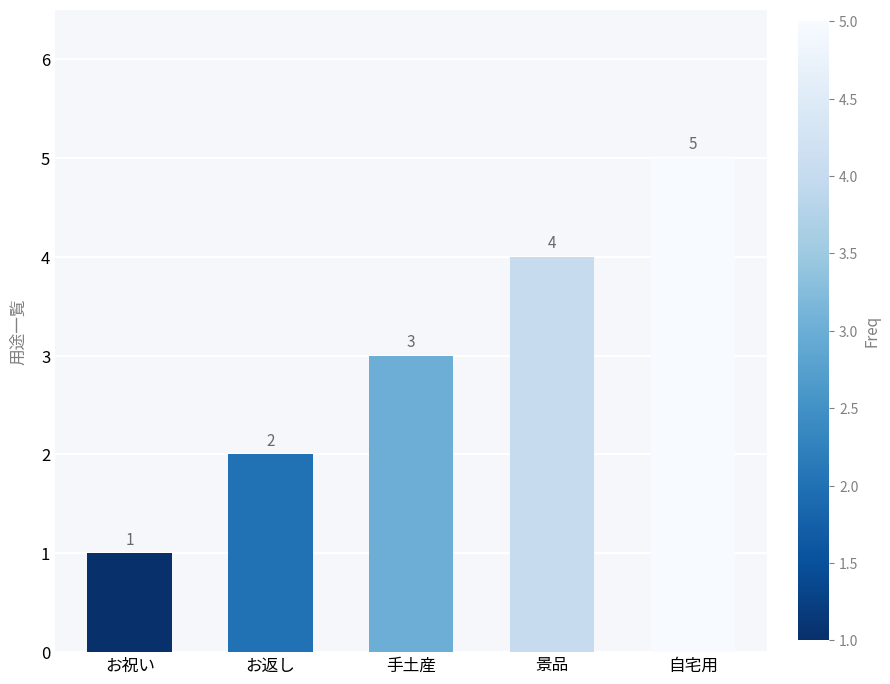

Read the value at 手土産.

3